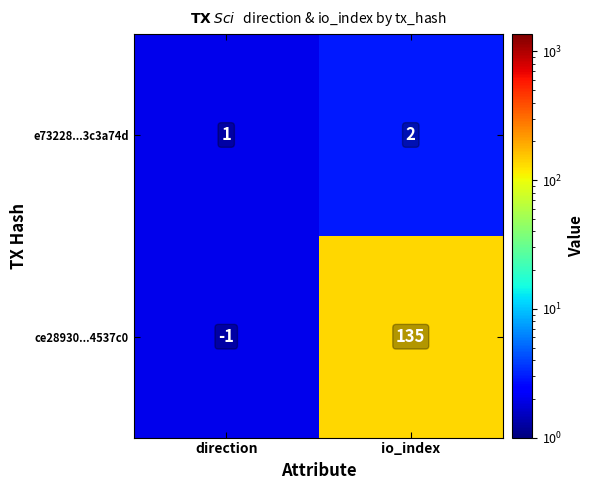

Reading left to right, extract all data points from this chart.

e73228...3c3a74d: direction=1	io_index=2
ce28930...4537c0: direction=-1	io_index=135